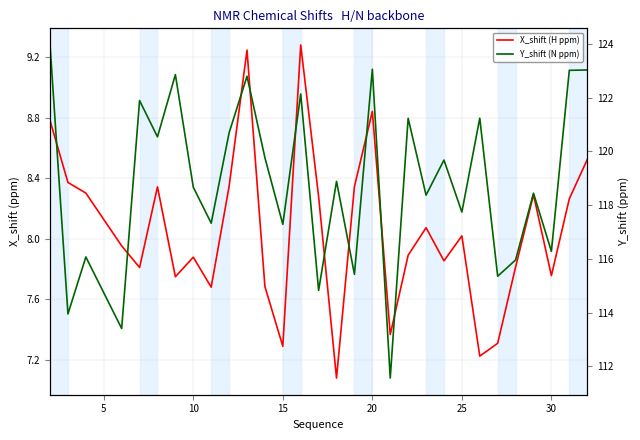

In Y_shift (N ppm), how many points are higher than both neighbors (excluding endpoints)?

11